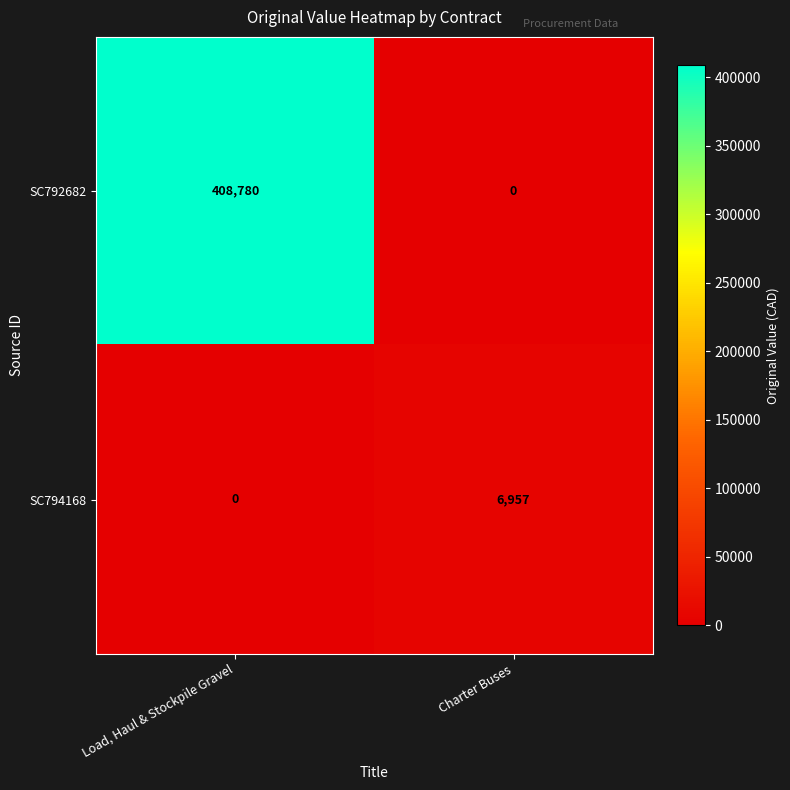

What is the difference between the maximum and minimum values in the SC794168 series?

6957